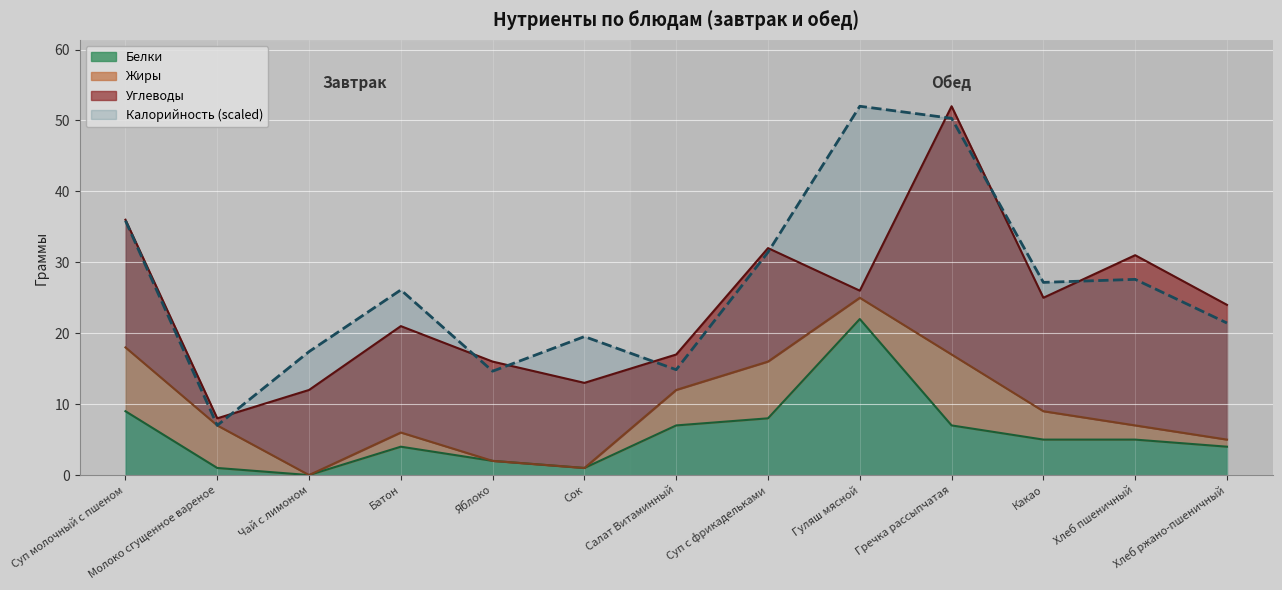

How many values in the Калорийность series are below 26?

6